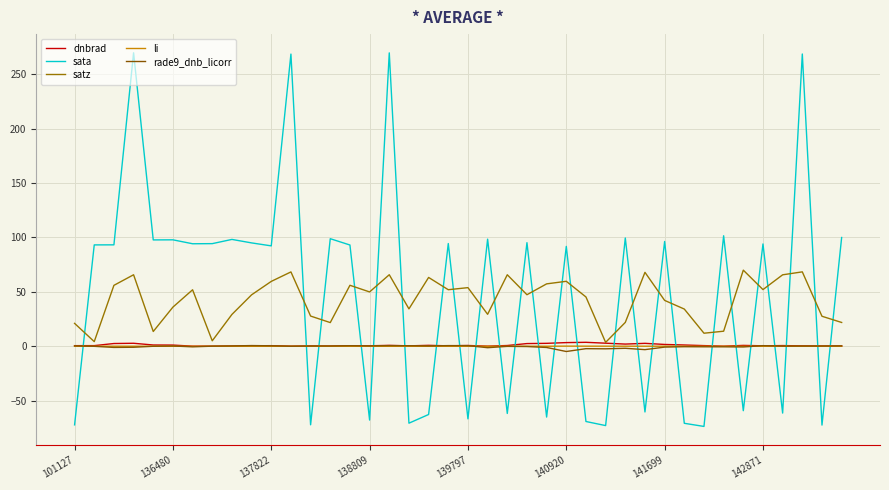

True or false: sata and satz cross at least once.

True